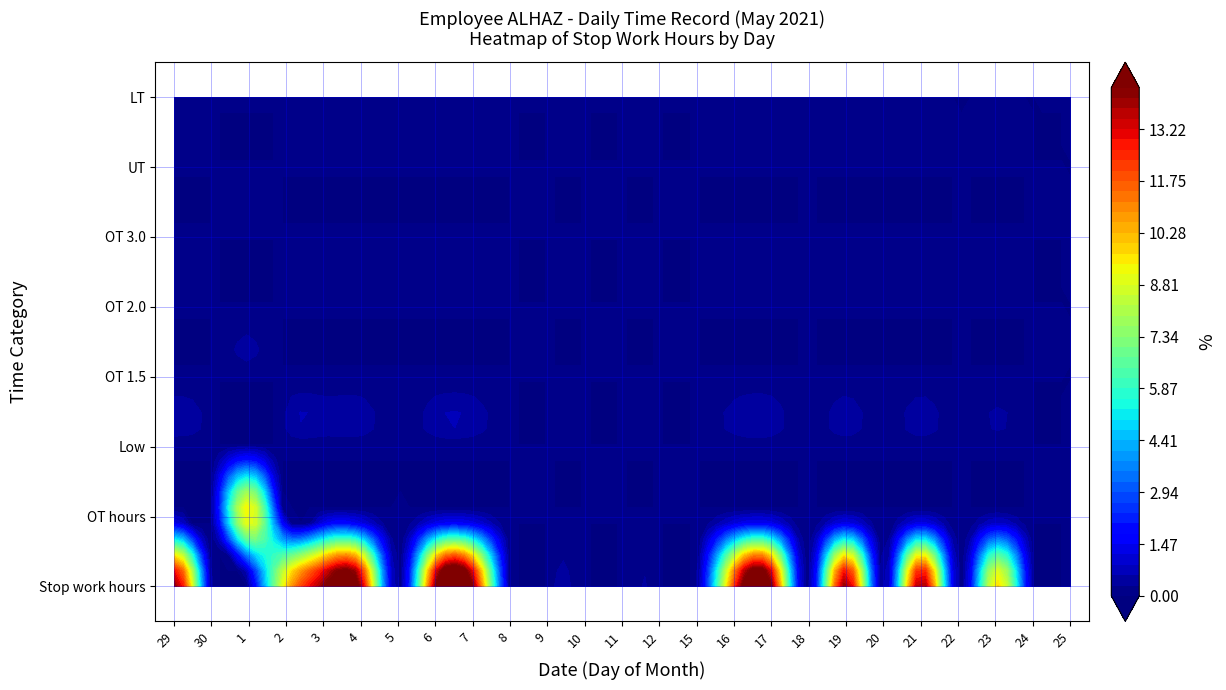

Reading right to left, list all the values displayed in this chart.

29: 0.0	0.0	0.0	0.0	0.0	0.0	0.0	14.2
30: 0.0	0.0	0.0	0.0	0.0	0.0	0.0	0.0
1: 0.0	0.0	0.0	0.0	0.0	0.0	9.5	0.0
2: 0.0	0.0	0.0	0.0	0.0	0.0	0.0	9.8
3: 0.0	0.0	0.0	0.0	0.0	0.0	0.0	14.3
4: 0.0	0.0	0.0	0.0	0.0	0.0	0.0	14.0
5: 0.0	0.0	0.0	0.0	0.0	0.0	0.0	0.0
6: 0.0	0.0	0.0	0.0	0.0	0.0	0.0	14.3
7: 0.0	0.0	0.0	0.0	0.0	0.0	0.0	14.3
8: 0.0	0.0	0.0	0.0	0.0	0.0	0.0	0.0
9: 0.0	0.0	0.0	0.0	0.0	0.0	0.0	0.0
10: 0.0	0.0	0.0	0.0	0.0	0.0	0.0	0.0
11: 0.0	0.0	0.0	0.0	0.0	0.0	0.0	0.0
12: 0.0	0.0	0.0	0.0	0.0	0.0	0.0	0.0
15: 0.0	0.0	0.0	0.0	0.0	0.0	0.0	0.0
16: 0.0	0.0	0.0	0.0	0.0	0.0	0.0	12.2
17: 0.0	0.0	0.0	0.0	0.0	0.0	0.0	14.4
18: 0.0	0.0	0.0	0.0	0.0	0.0	0.0	0.0
19: 0.0	0.0	0.0	0.0	0.0	0.0	0.0	14.2
20: 0.0	0.0	0.0	0.0	0.0	0.0	0.0	0.0
21: 0.0	0.0	0.0	0.0	0.0	0.0	0.0	14.2
22: 0.0	0.0	0.0	0.0	0.0	0.0	0.0	0.0
23: 0.0	0.0	0.0	0.0	0.0	0.0	0.0	9.7
24: 0.0	0.0	0.0	0.0	0.0	0.0	0.0	0.0
25: 0.0	0.0	0.0	0.0	0.0	0.0	0.0	0.0